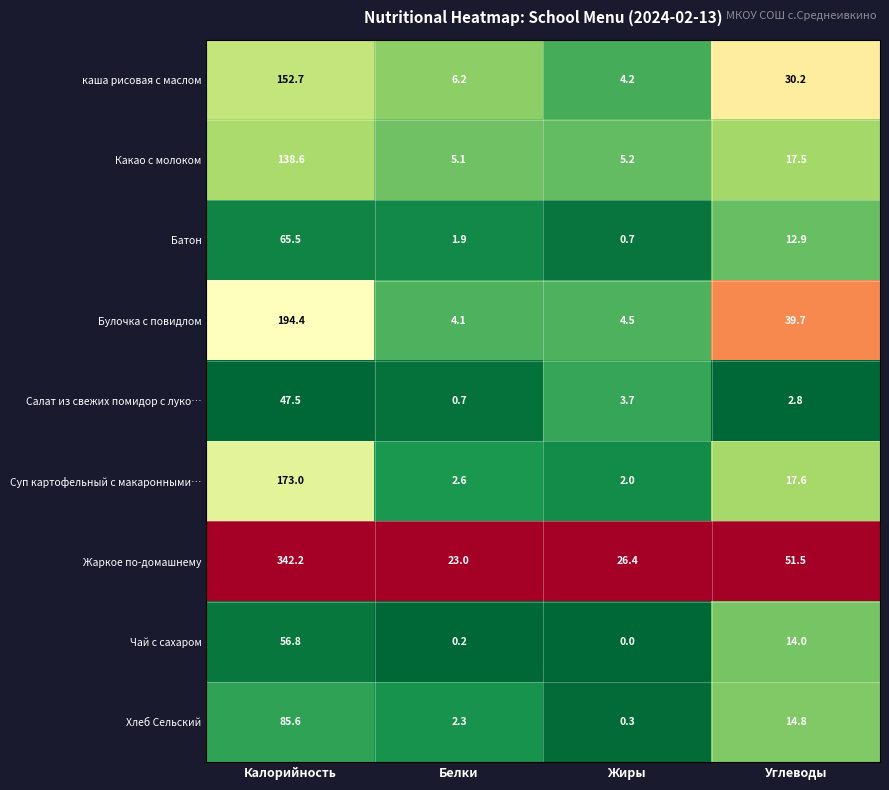

How many values in the Хлеб Сельский series are below 14?

2